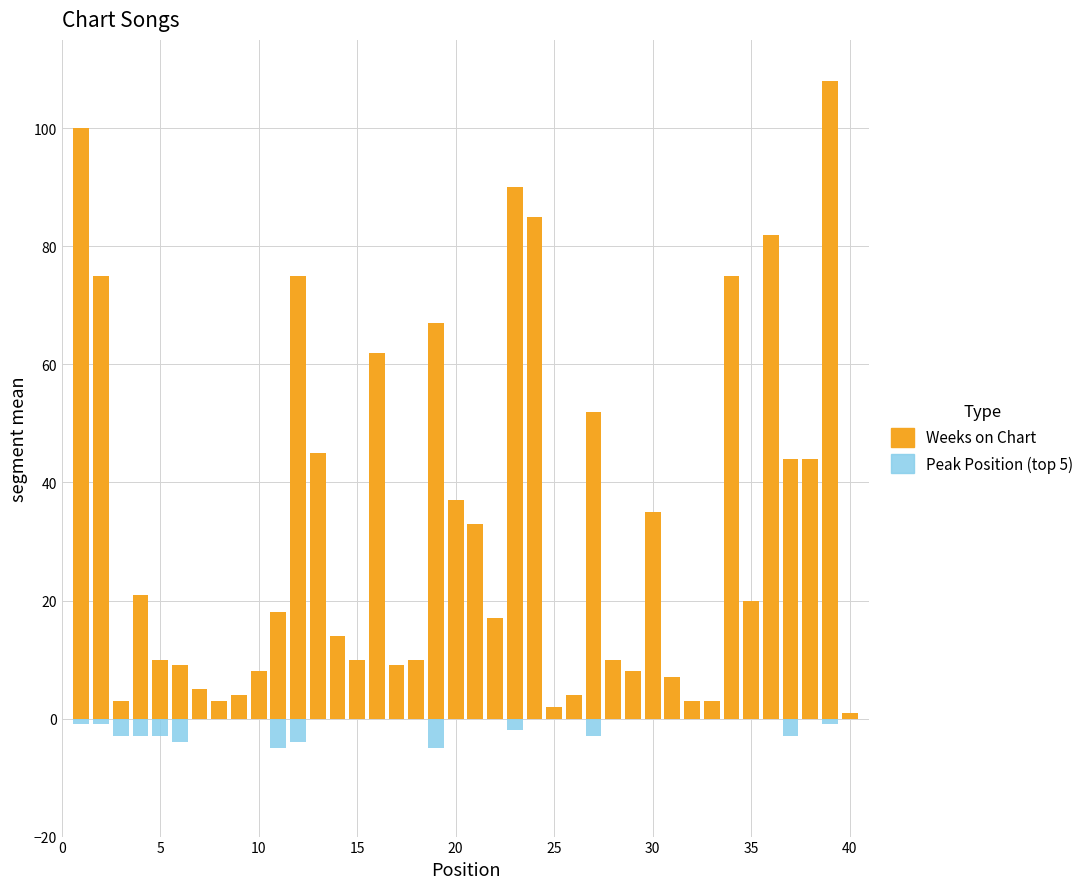

What is the greatest value displayed?

108